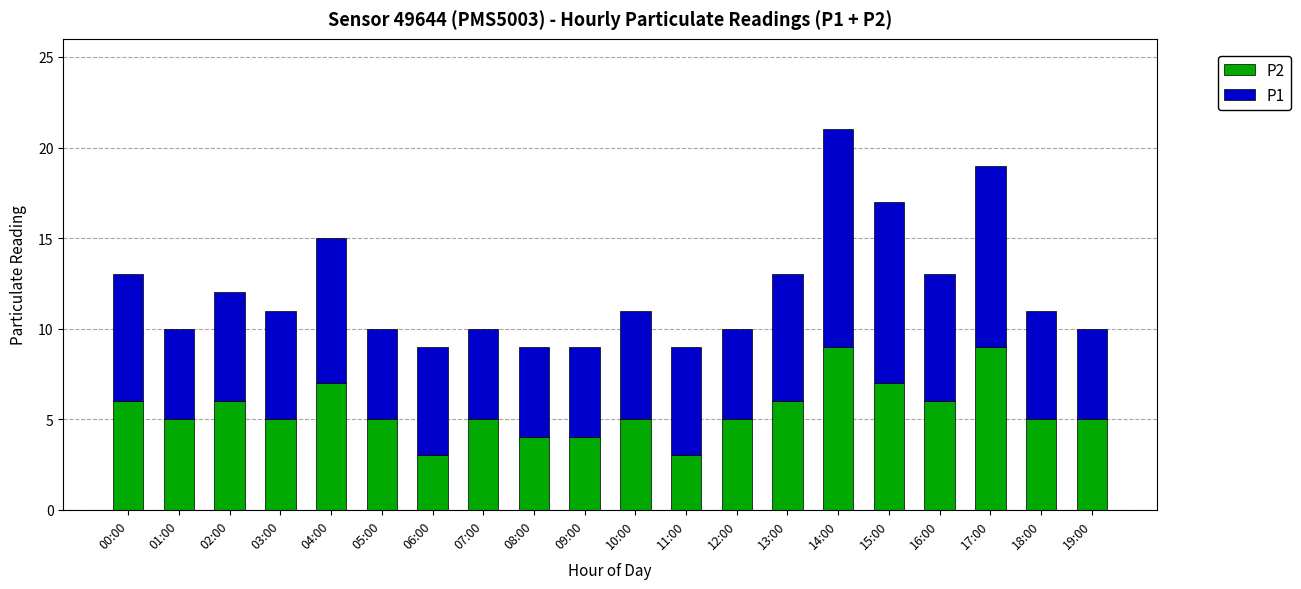

What is the average value of the P2 series?

6